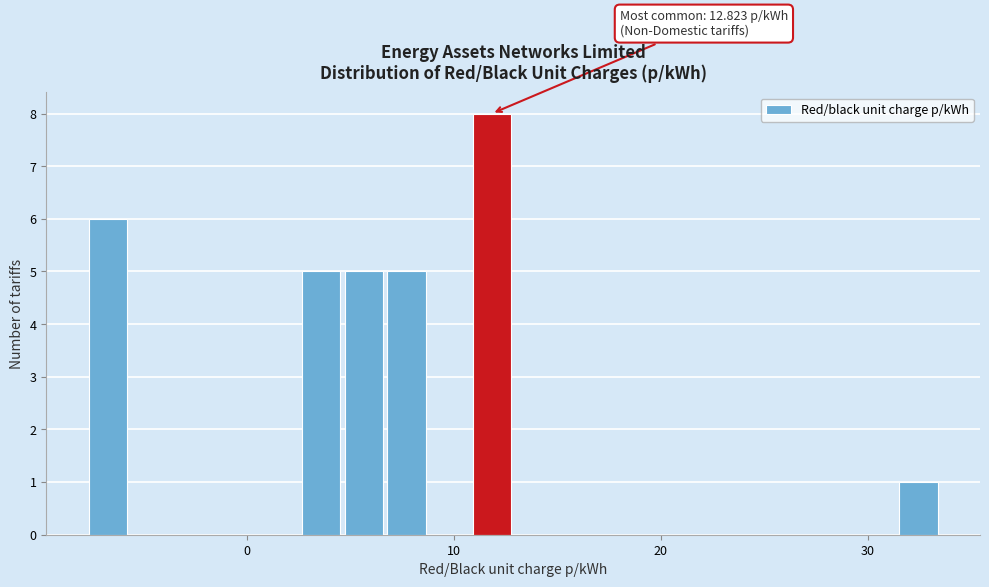

Around what value on the x-axis is the tallest bar? Give the approximate position of its centre, as read against the axis.

12